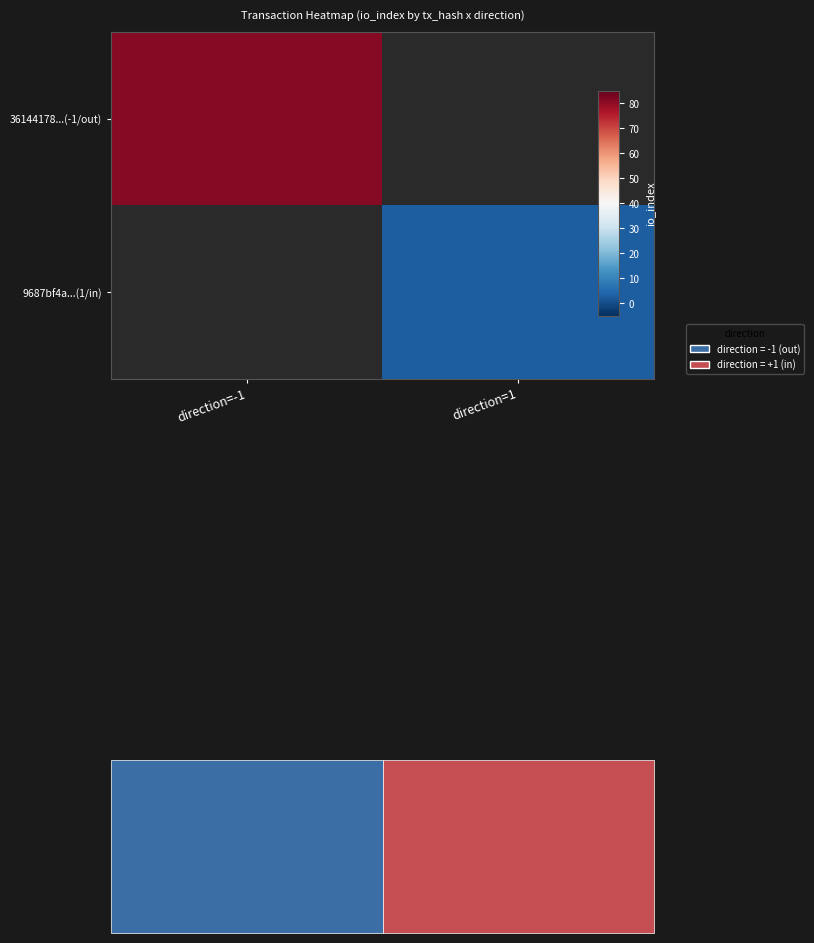

What value does the 9687bf4a...(1/in) series have at direction=1?

3.0